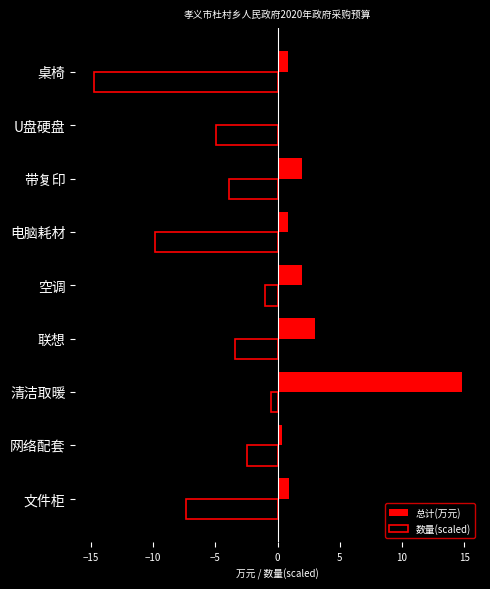

What is the maximum value shown in the chart?

14.8